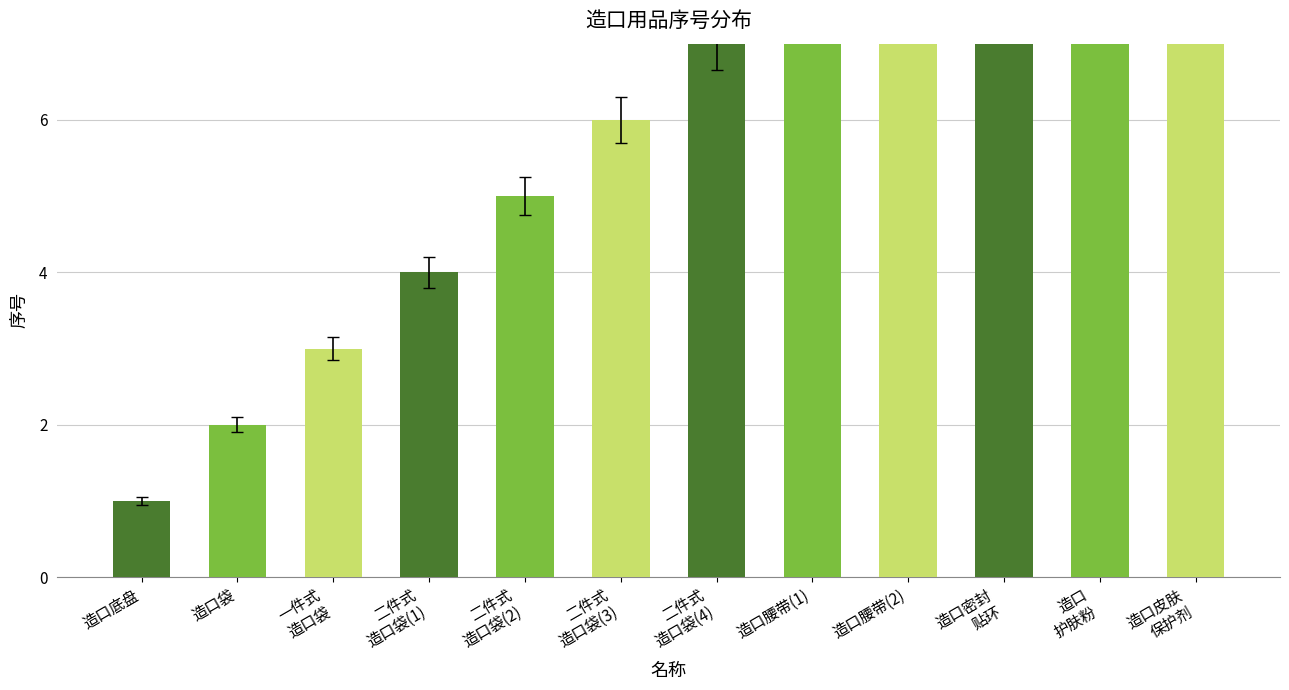

List the labels in order of value, largest first.

造口皮肤
保护剂, 造口
护肤粉, 造口密封
贴环, 造口腰带(2), 造口腰带(1), 二件式
造口袋(4), 二件式
造口袋(3), 二件式
造口袋(2), 二件式
造口袋(1), 一件式
造口袋, 造口袋, 造口底盘